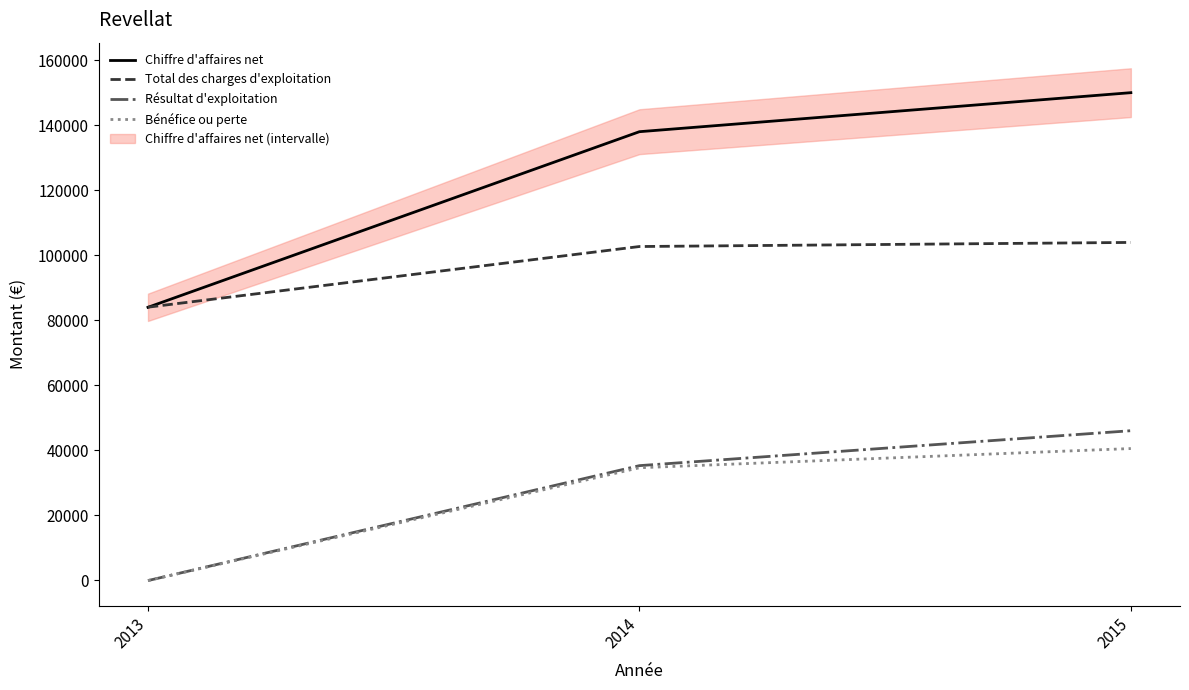

What is the spread (max minus min) of values at 2015?

109432.0